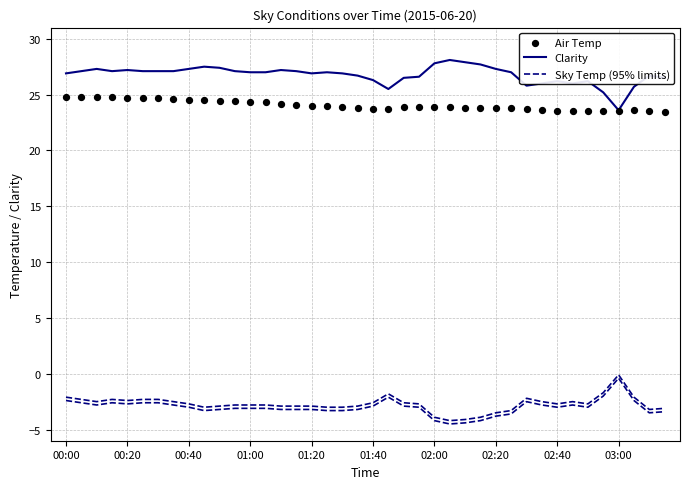

Which series has the largest total across all categories?

Clarity